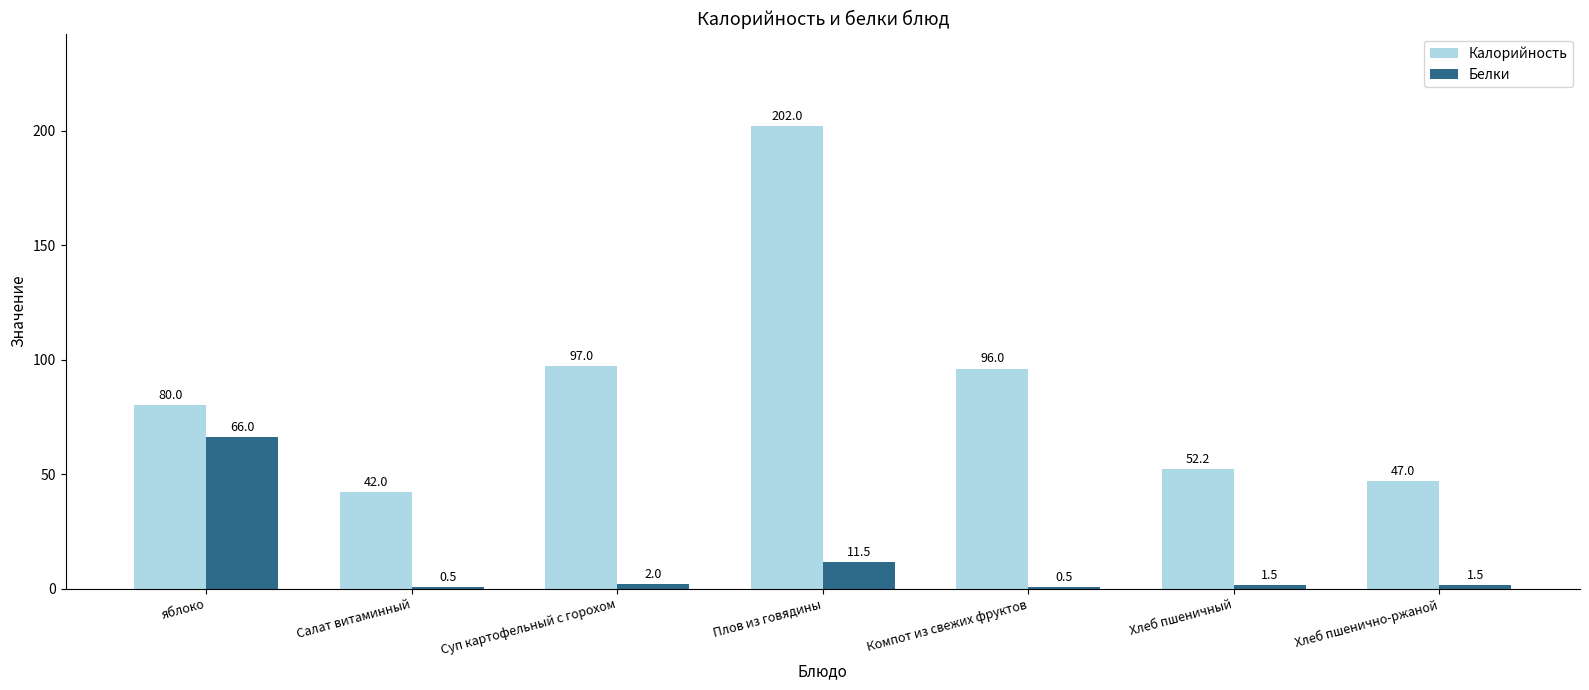

Which series has the widest spread of values?

Калорийность